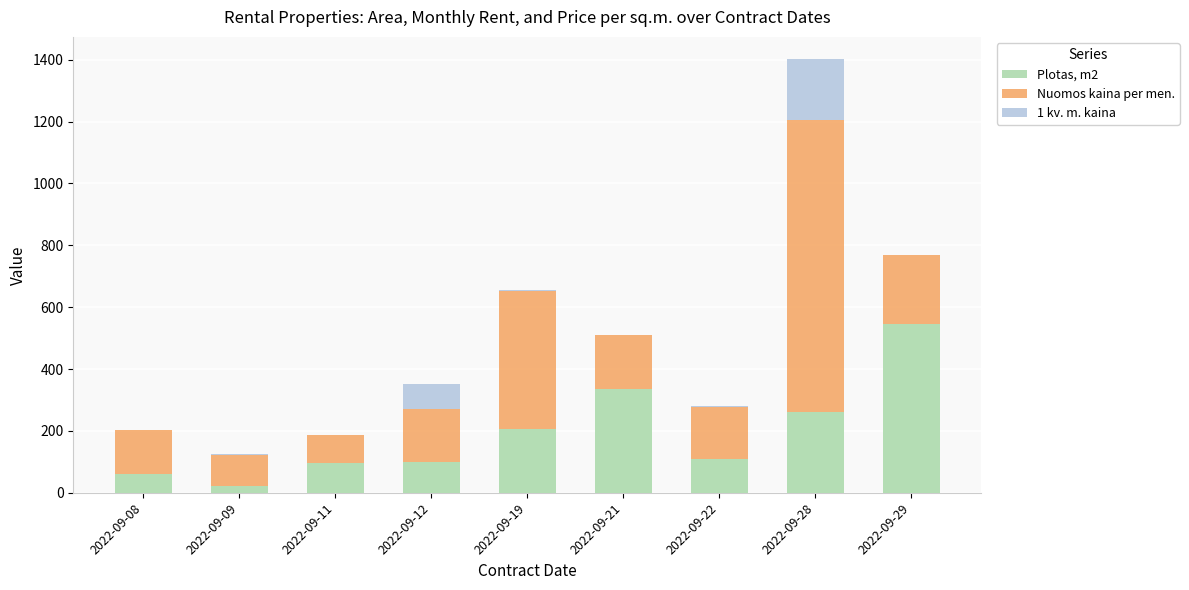

What is the total value across all series at 2022-09-12?

350.5